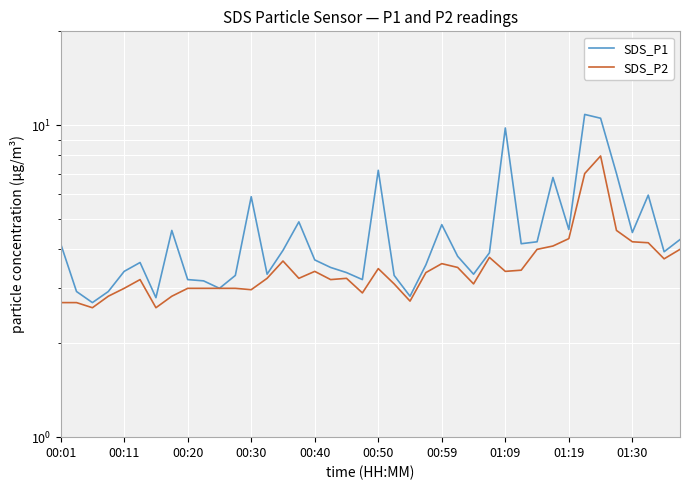

True or false: SDS_P1 and SDS_P2 intersect in this chart.

False